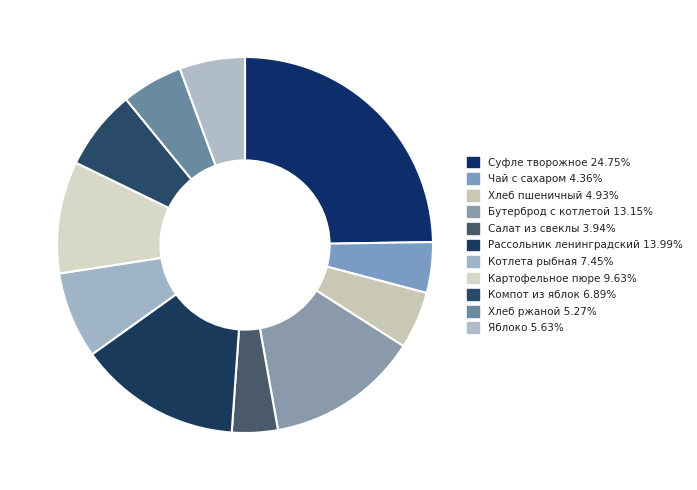

Is Салат из свеклы the majority of the pie?

No